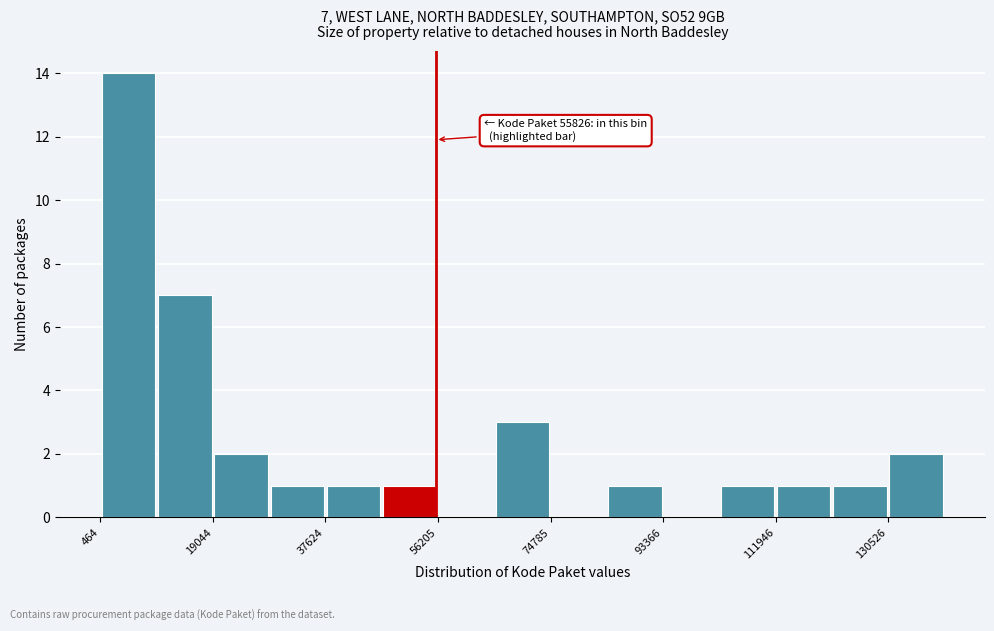

Over which range of the x-axis is the bar tallest?

0 to 10000